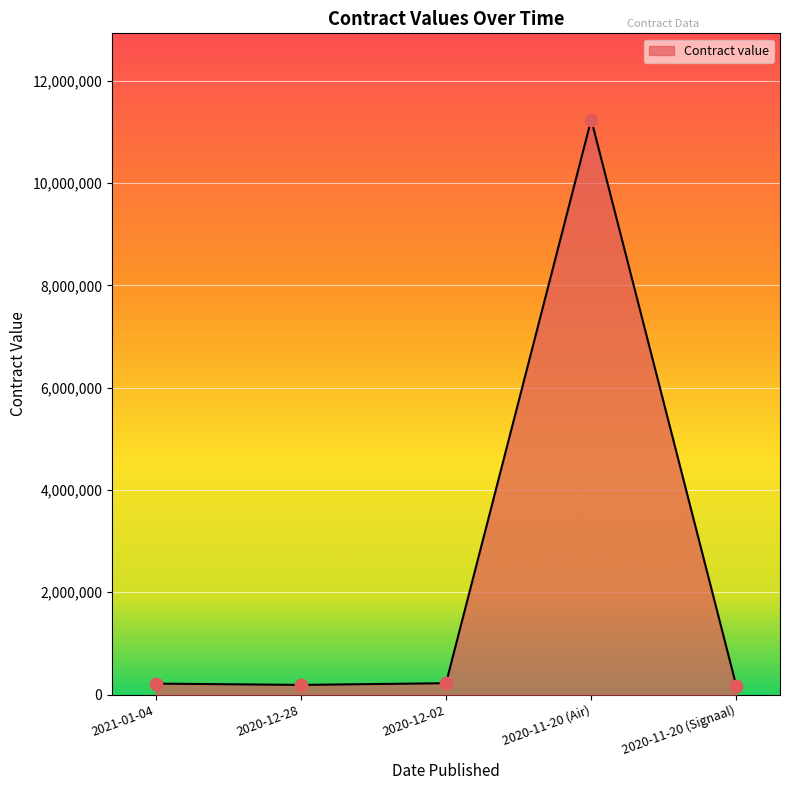

Approximately how many times larger is the value at 2020-12-28 compared to 2020-11-20 (Signaal)?

1.2